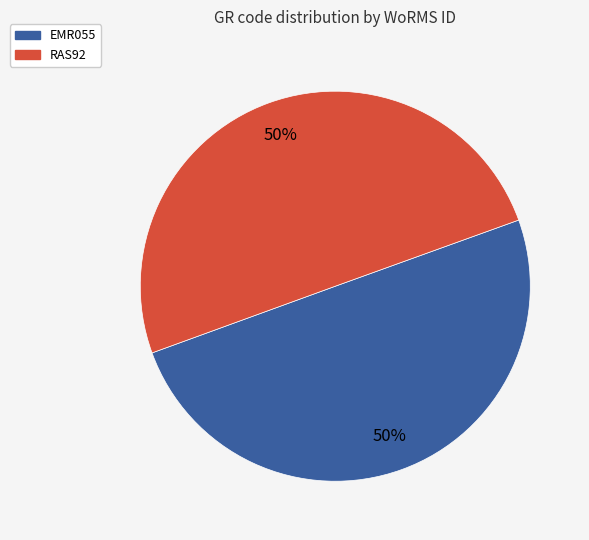

Approximately how many times larger is the value at EMR055 compared to RAS92?

1.0